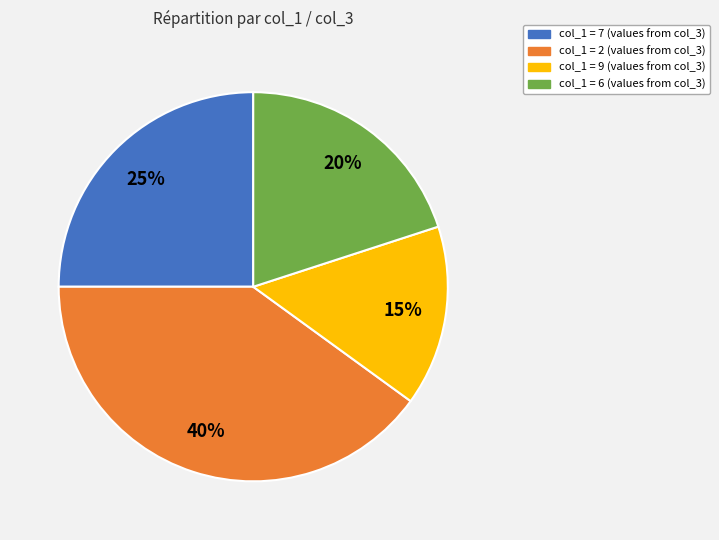

To the nearest percent, what is the average slice percentage?

25%